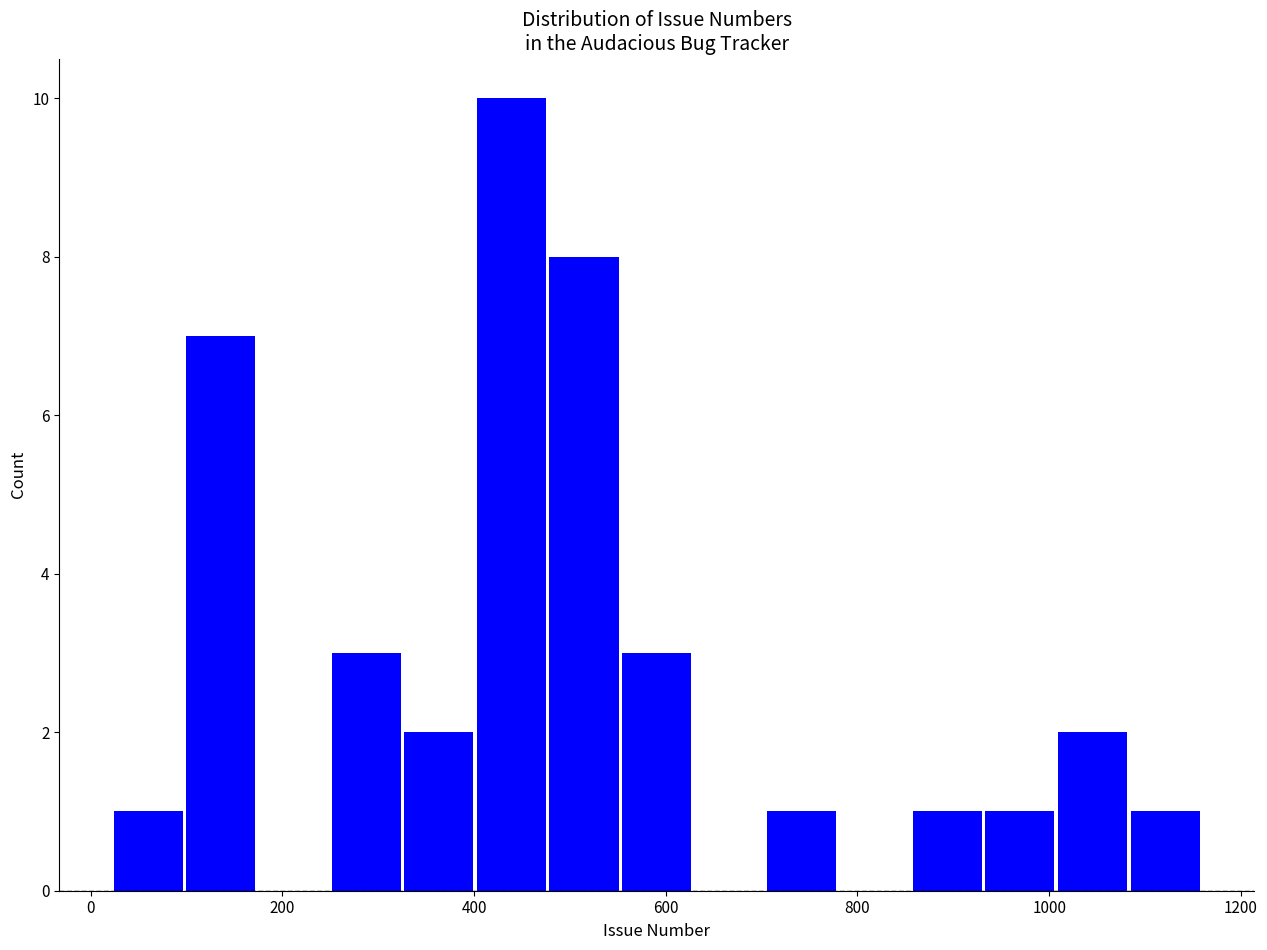

Around what value on the x-axis is the tallest bar? Give the approximate position of its centre, as read against the axis.

440